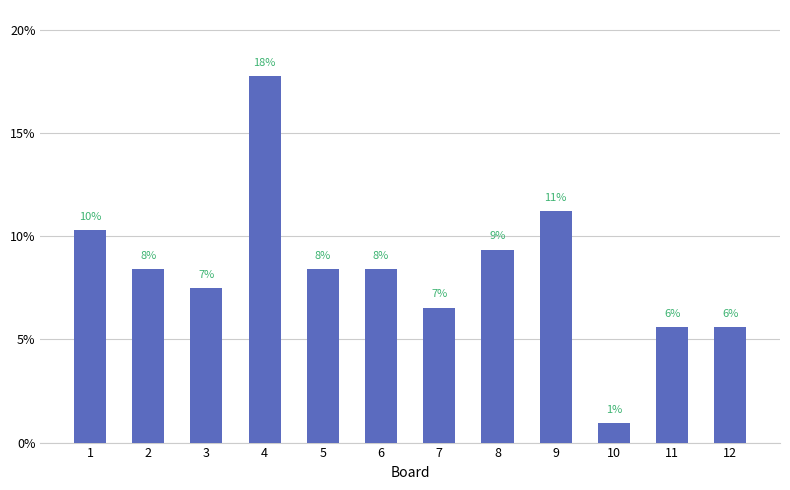

Are the bars horizontal?

No